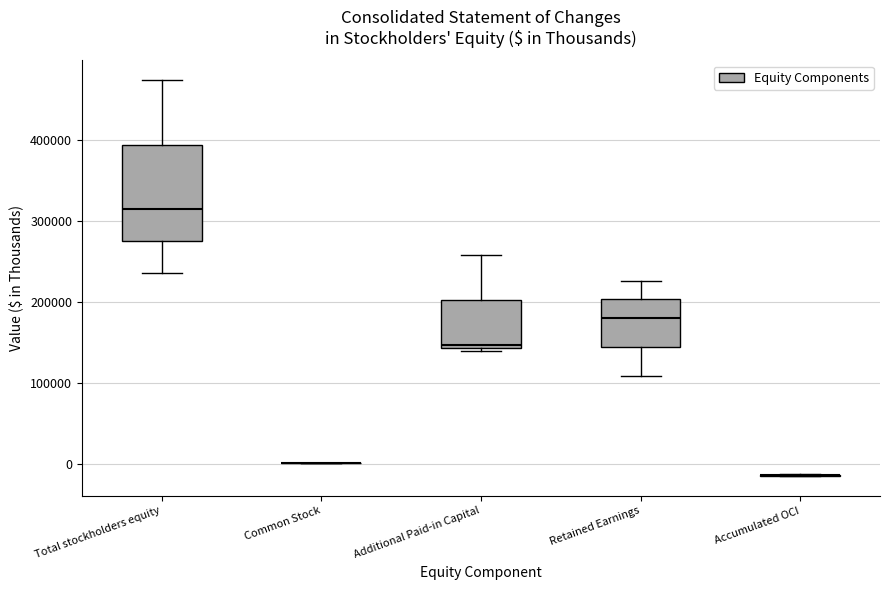

Reading left to right, read every box against the y-axis: the position of its median line, the range the box covers, and the ends of its whiskers. The values are not printed on the chart, so give them approximately, as read against the axis.

Total stockholders equity: median 310000, box 270000 to 390000, whiskers 240000 to 470000
Common Stock: box collapsed to a line at 0, whiskers 0 to 0
Additional Paid-in Capital: median 150000, box 140000 to 200000, whiskers 140000 (just below the box's lower edge) to 260000
Retained Earnings: median 180000, box 140000 to 200000, whiskers 110000 to 230000
Accumulated OCI: box collapsed to a line at -10000, whiskers -10000 to -10000